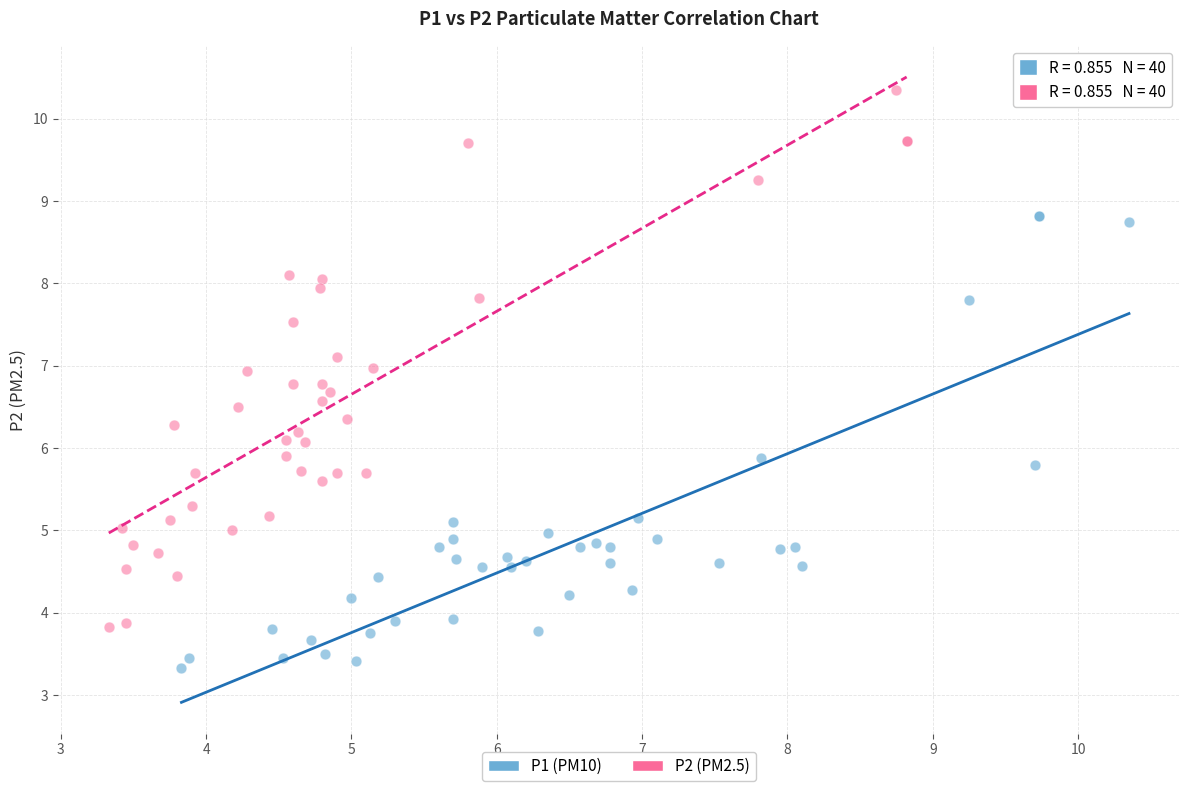

Which series contains the highest Y value?

P2 (PM2.5)